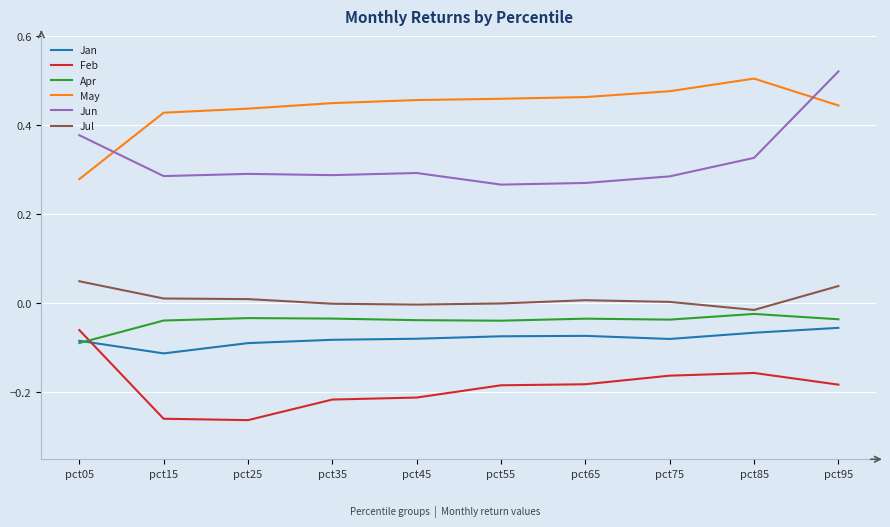

Which category has the highest value across all series?

pct95